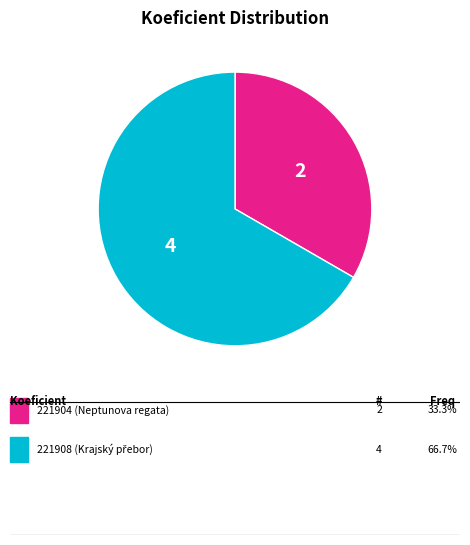

Does any single category account for the majority?

Yes